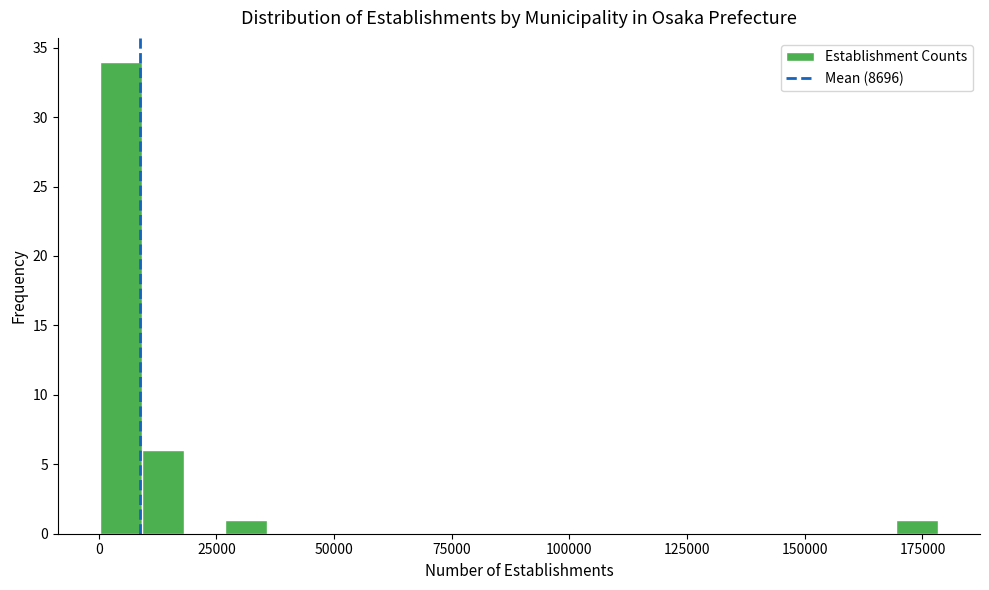

Read against the x-axis, roughly where is the centre of the tallest bar?

5000